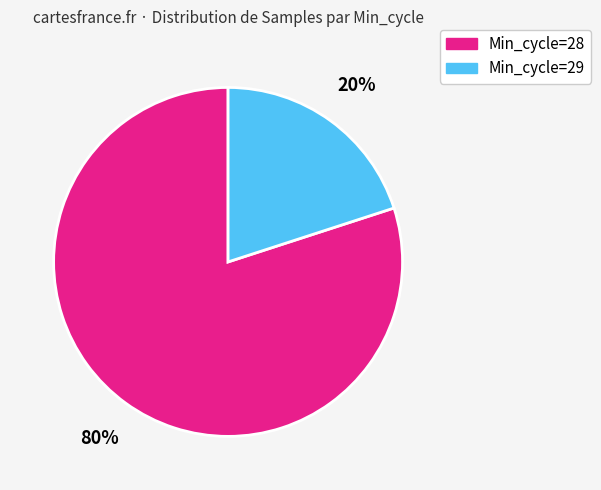

The Min_cycle=28 slice represents 80% of the pie. True or false?

True